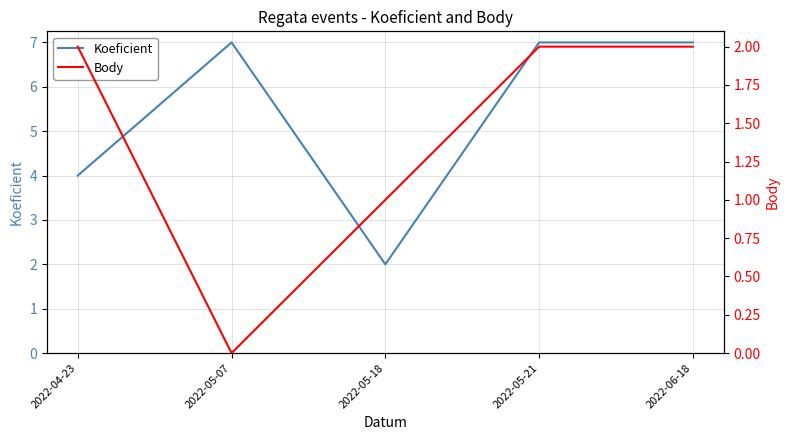

What is the sum of all Koeficient values?

27